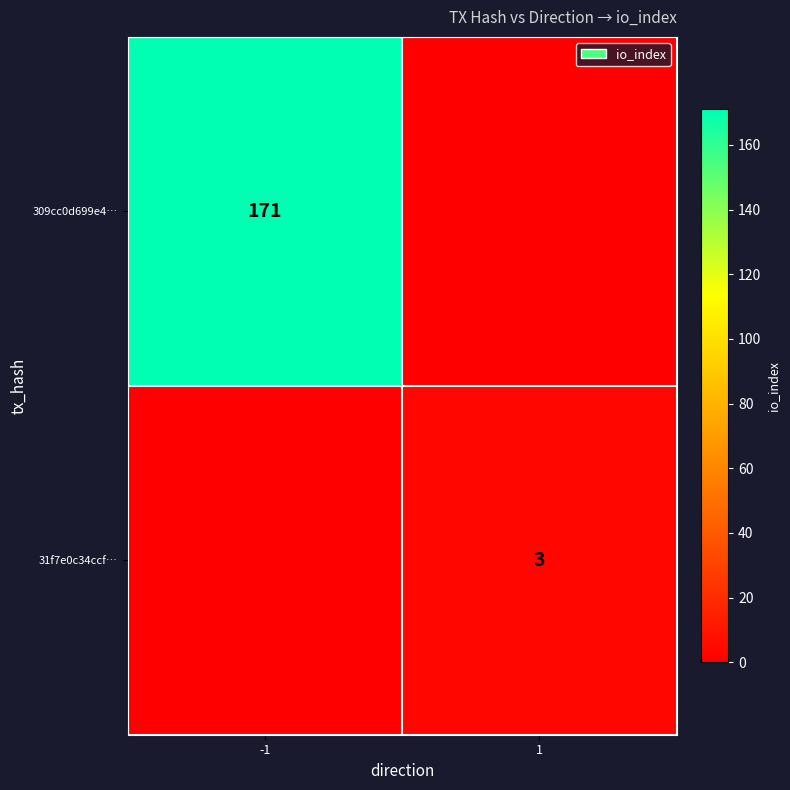

Is it true that 309cc0d699e4… equals 171 at -1?

True